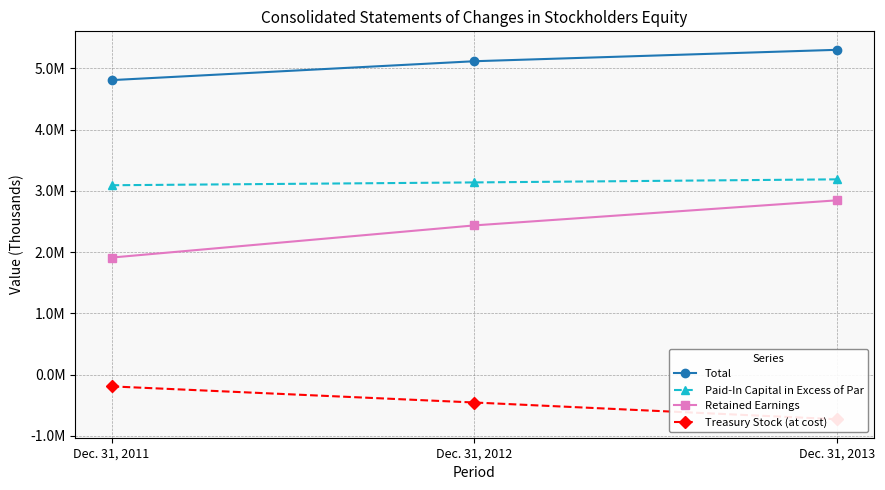

Reading left to right, extract all data points from this chart.

Total: Dec. 31, 2011=4806498	Dec. 31, 2012=5114889	Dec. 31, 2013=5301406
Paid-In Capital in Excess of Par: Dec. 31, 2011=3090374	Dec. 31, 2012=3136461	Dec. 31, 2013=3186714
Retained Earnings: Dec. 31, 2011=1909475	Dec. 31, 2012=2434835	Dec. 31, 2013=2844432
Treasury Stock (at cost): Dec. 31, 2011=-193336	Dec. 31, 2012=-456465	Dec. 31, 2013=-729873